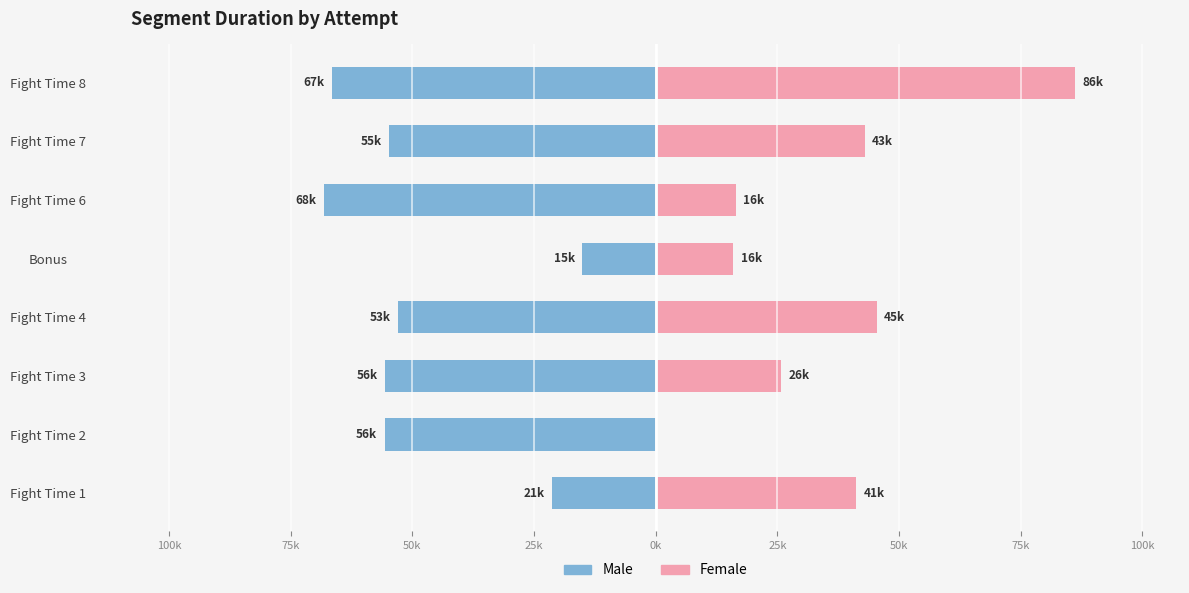

What is the difference between the maximum and minimum values in the Female series?

86195